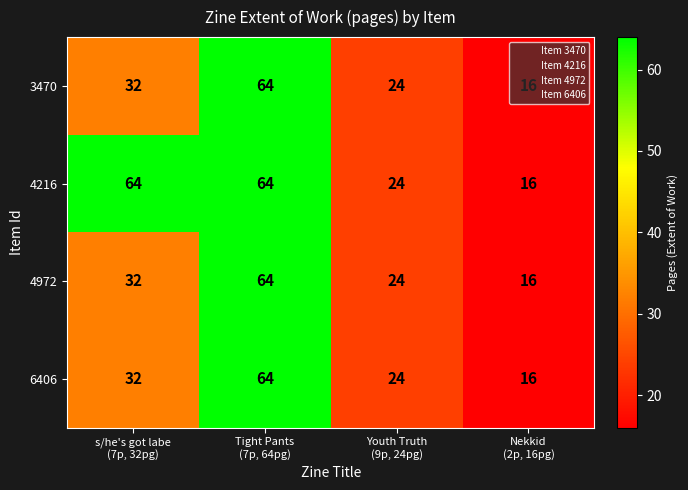

At which category is the sum across all series the highest?

Tight Pants
(7p, 64pg)